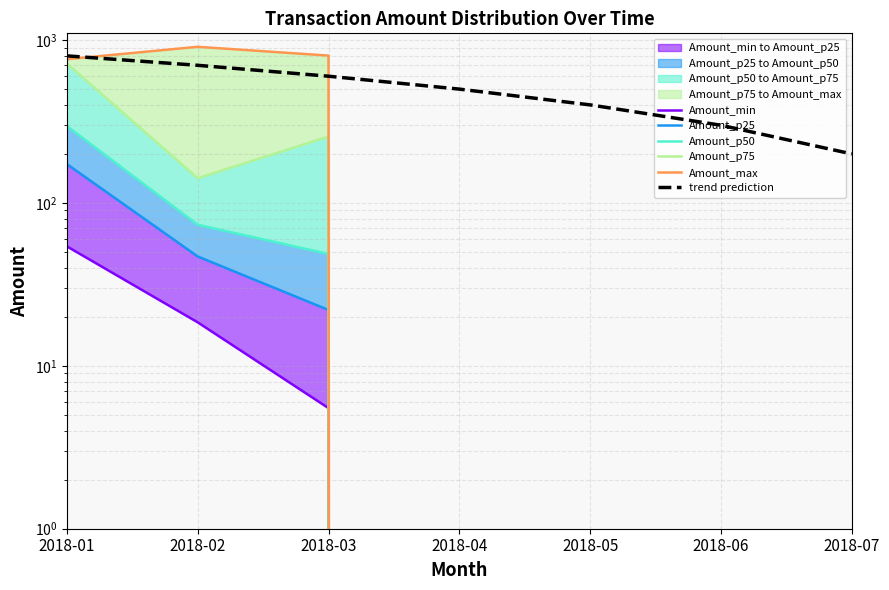

At which label is trend prediction closest to 500?

2018-04